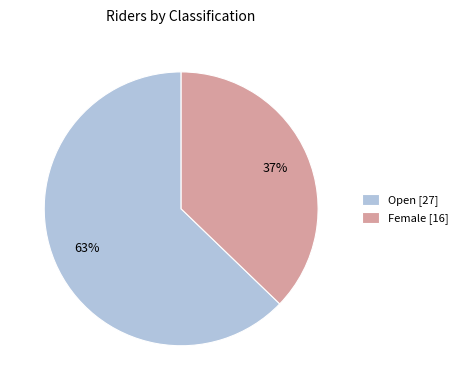

What is the ratio of the value at Open [27] to the value at Female [16]?

1.7